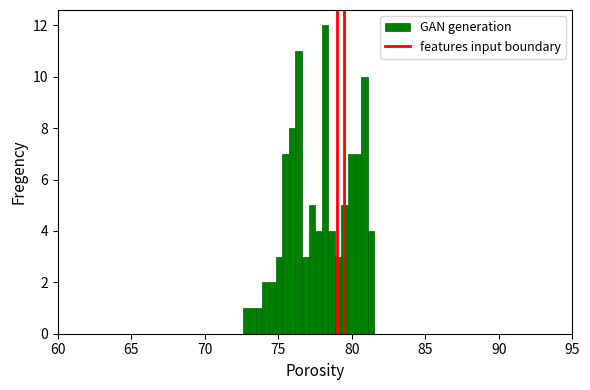

Around what value on the x-axis is the tallest bar? Give the approximate position of its centre, as read against the axis.

78.0